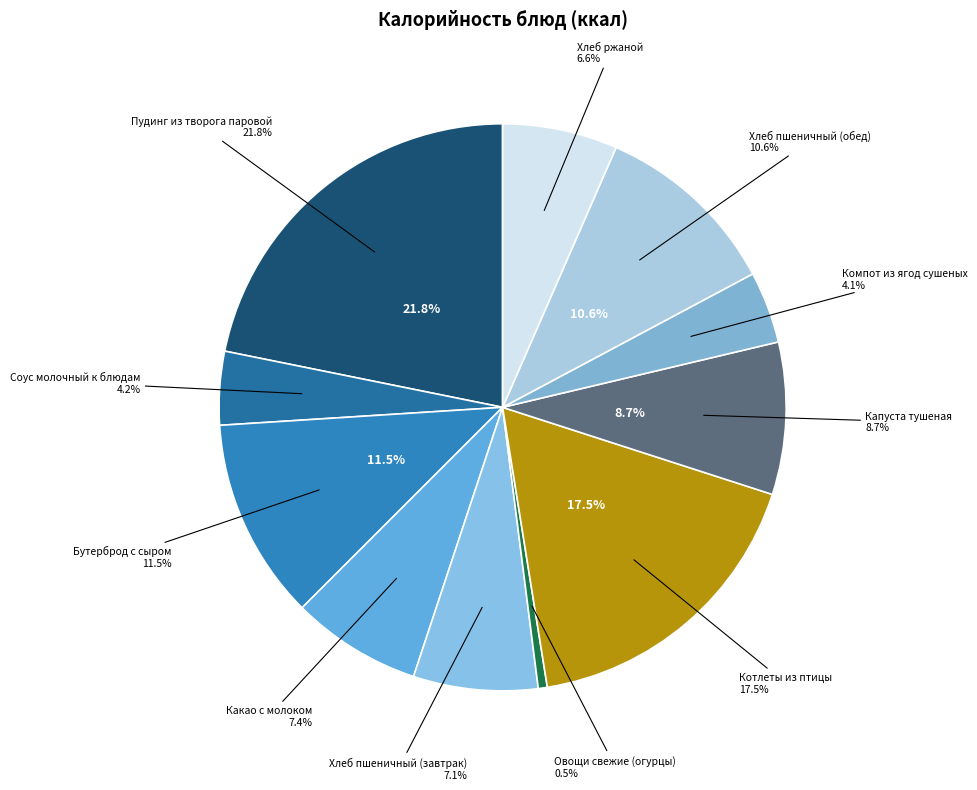

Is Капуста тушеная the majority of the pie?

No